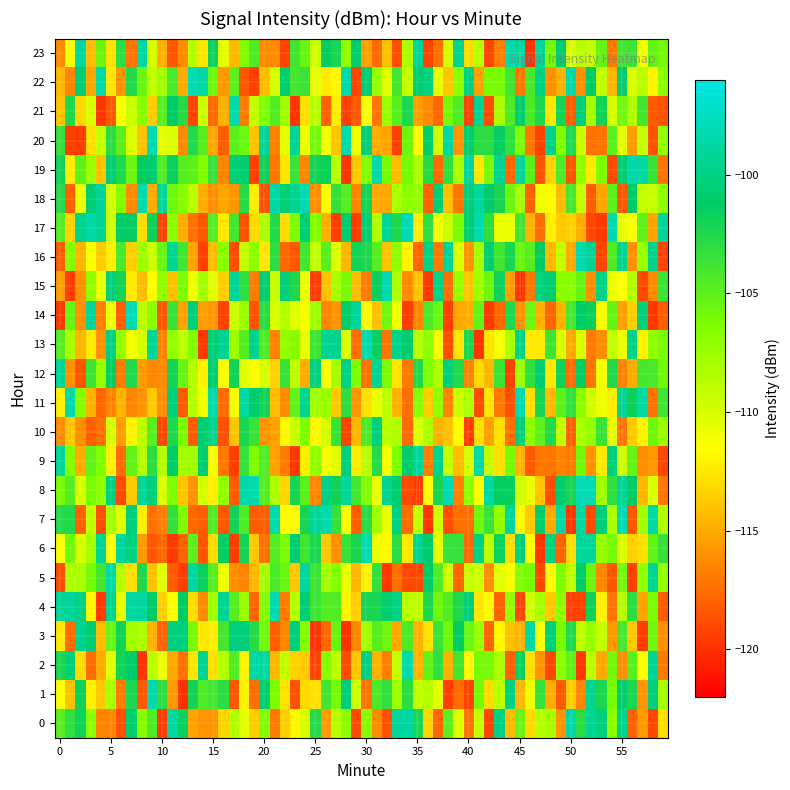

List the labels in order of 23 value, largest first.

0, 1, 2